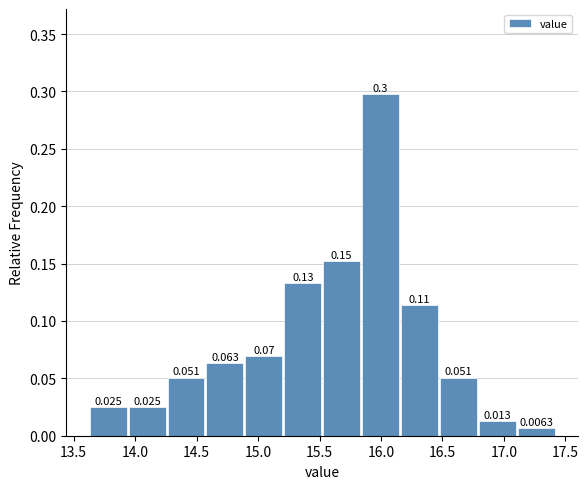

Over which range of the x-axis is the bar tallest?

15.85 to 16.15